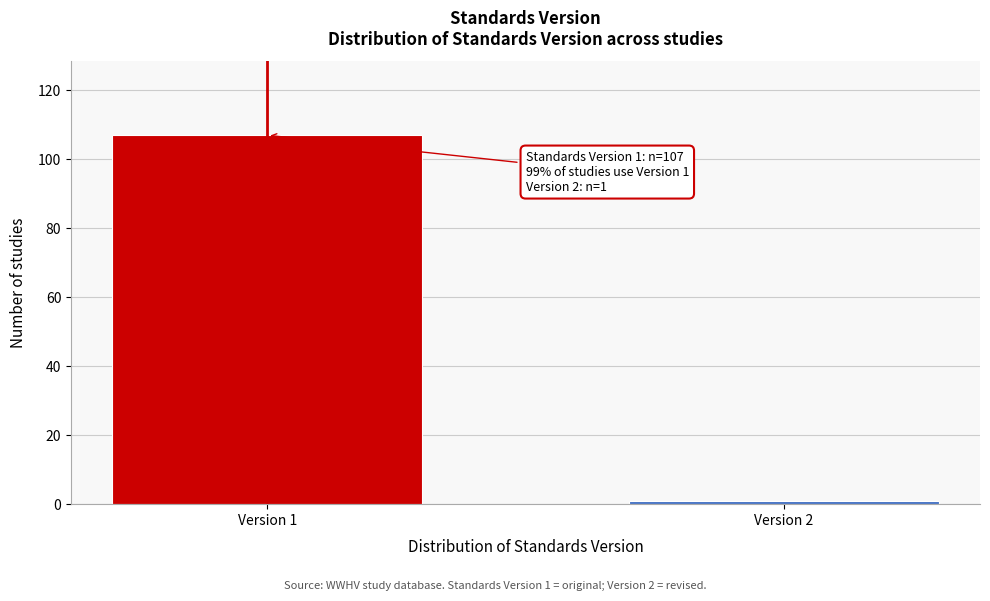

Reading left to right, extract all data points from this chart.

107	1